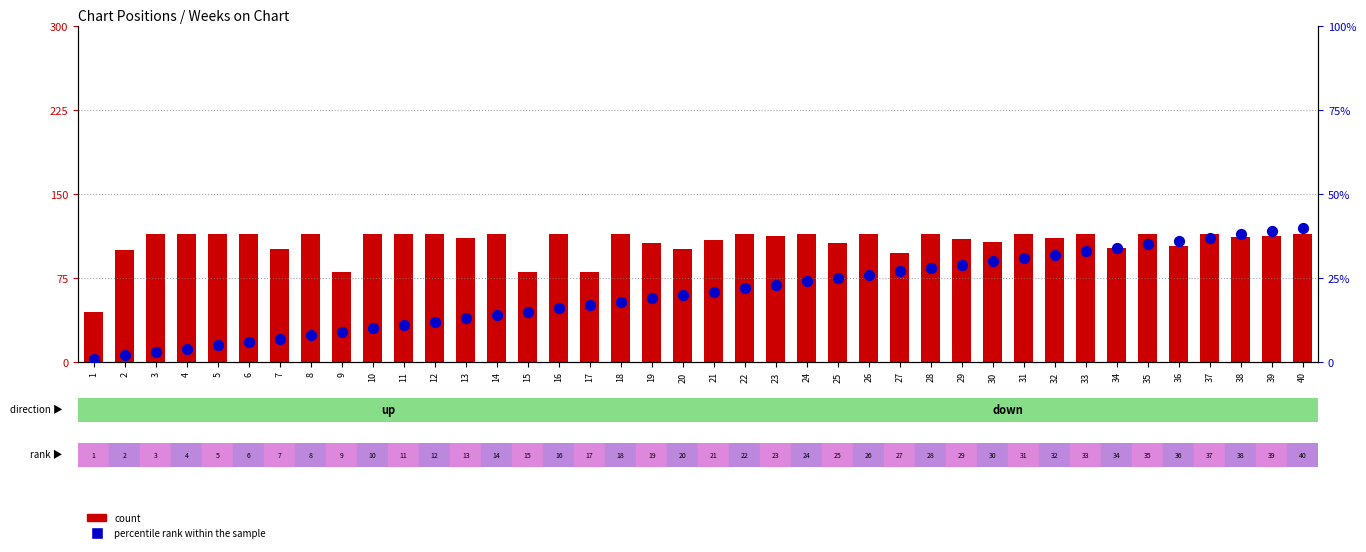

What are all the series names shown in the legend?

count, percentile rank within the sample